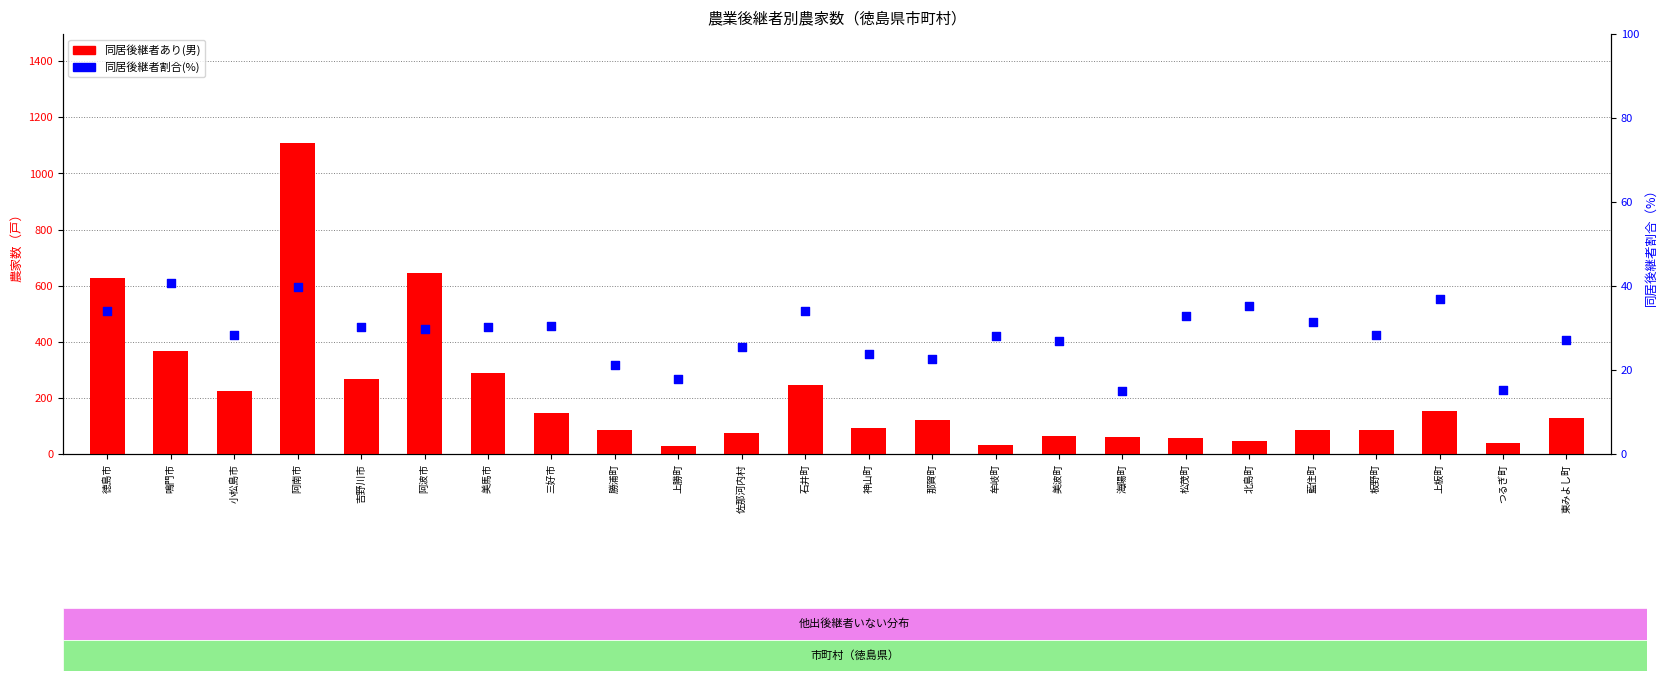

At how many categories does at least one series exceed 258?

6